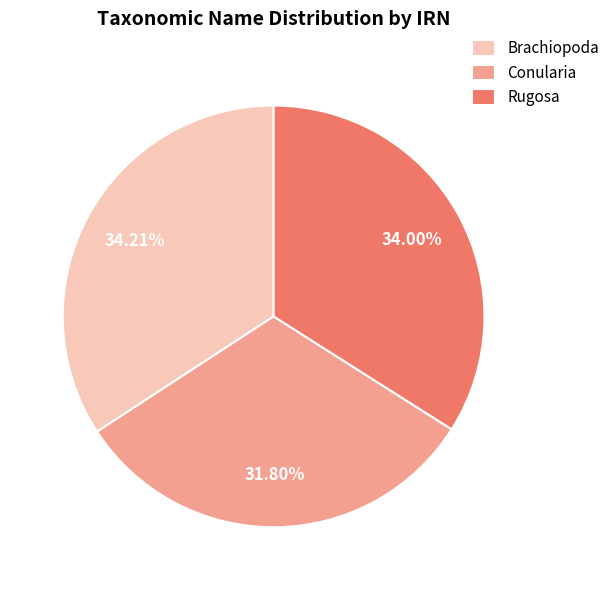

To the nearest percent, what is the difference between the largest and smallest slice percentages?

2%